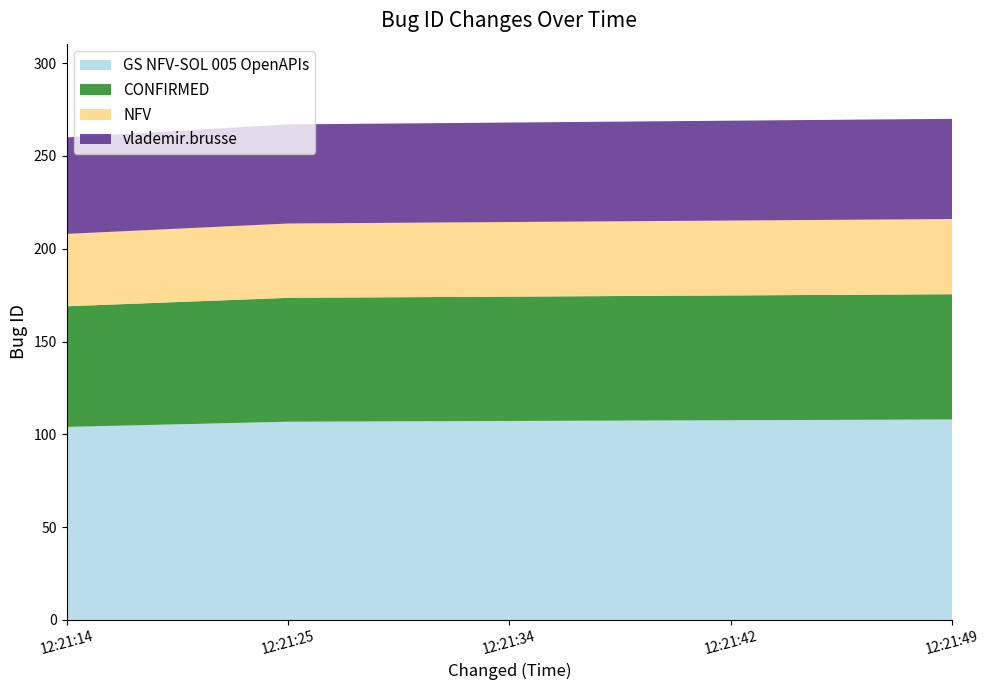

What is the total value across all series at 12:21:25?

267.0